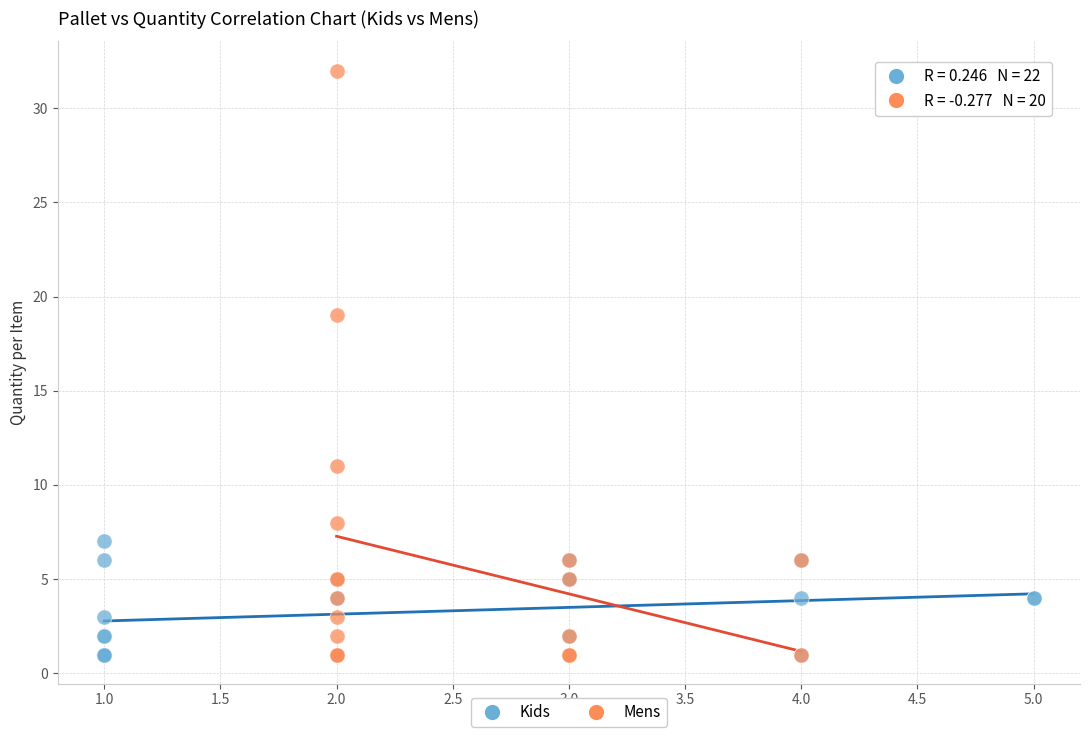

Which series reaches the maximum Y coordinate?

Mens